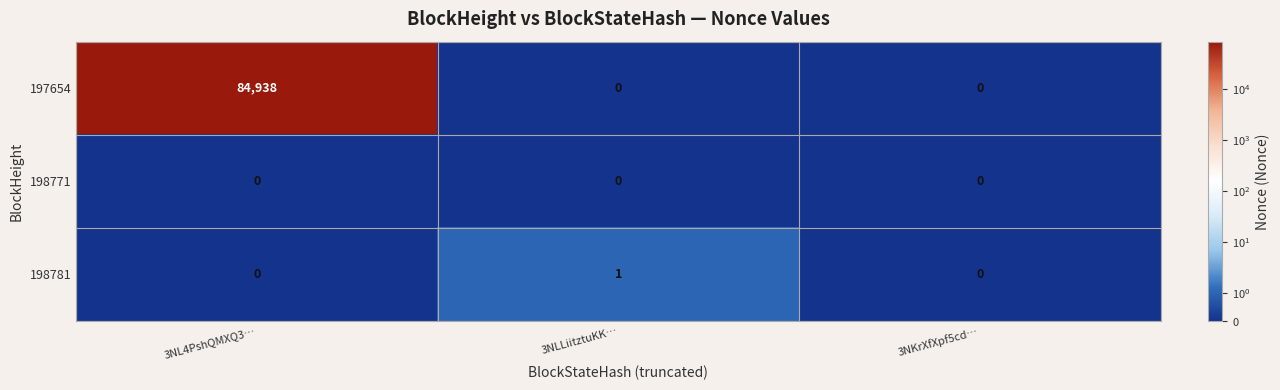

Count the 198781 values in the range 0 to 1.

3